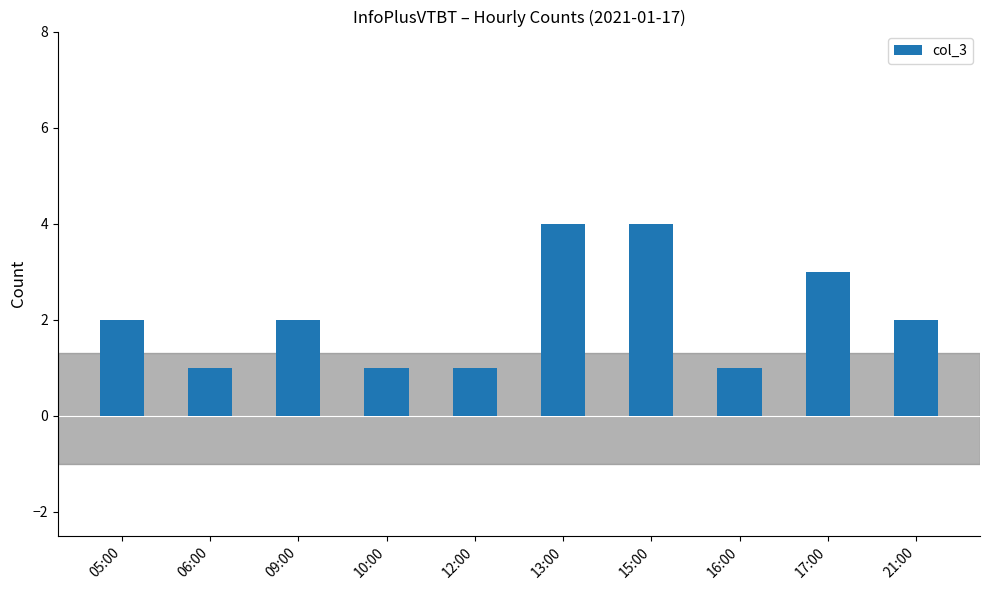

What is the label of the 5th bar from the left?

12:00